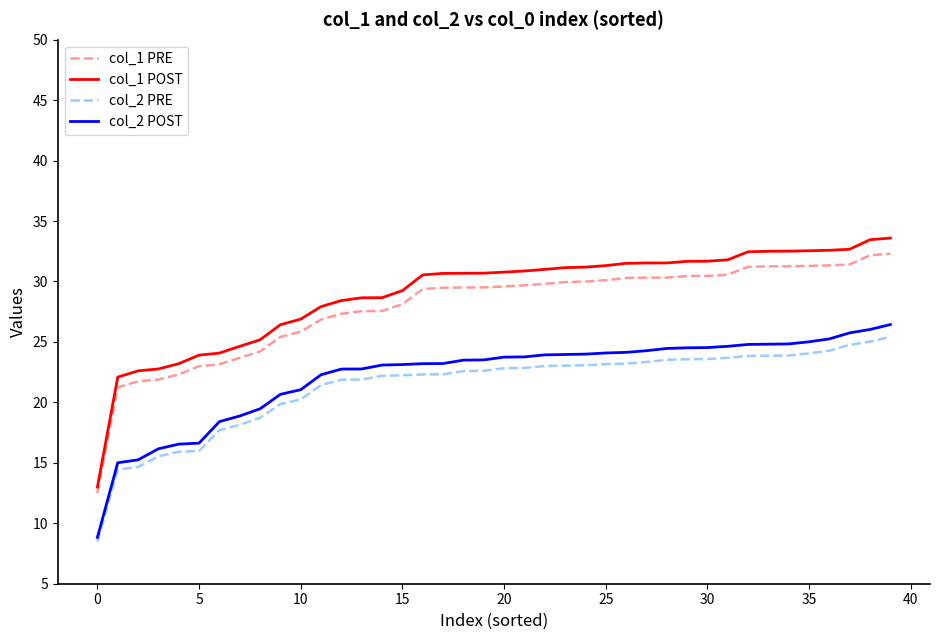

Which series has the largest range (max minus min)?

col_1 POST